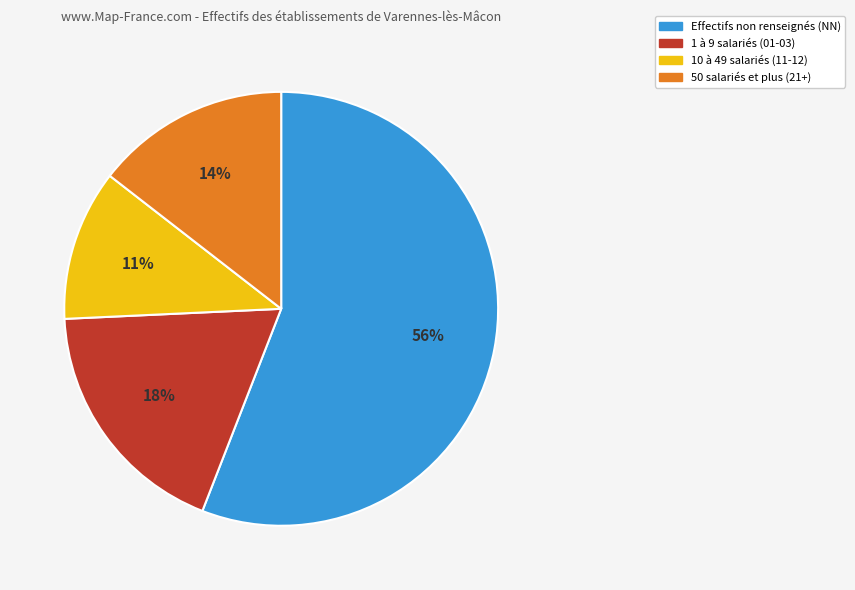

What is the smallest slice in the pie chart?

10 à 49 salariés (11-12)